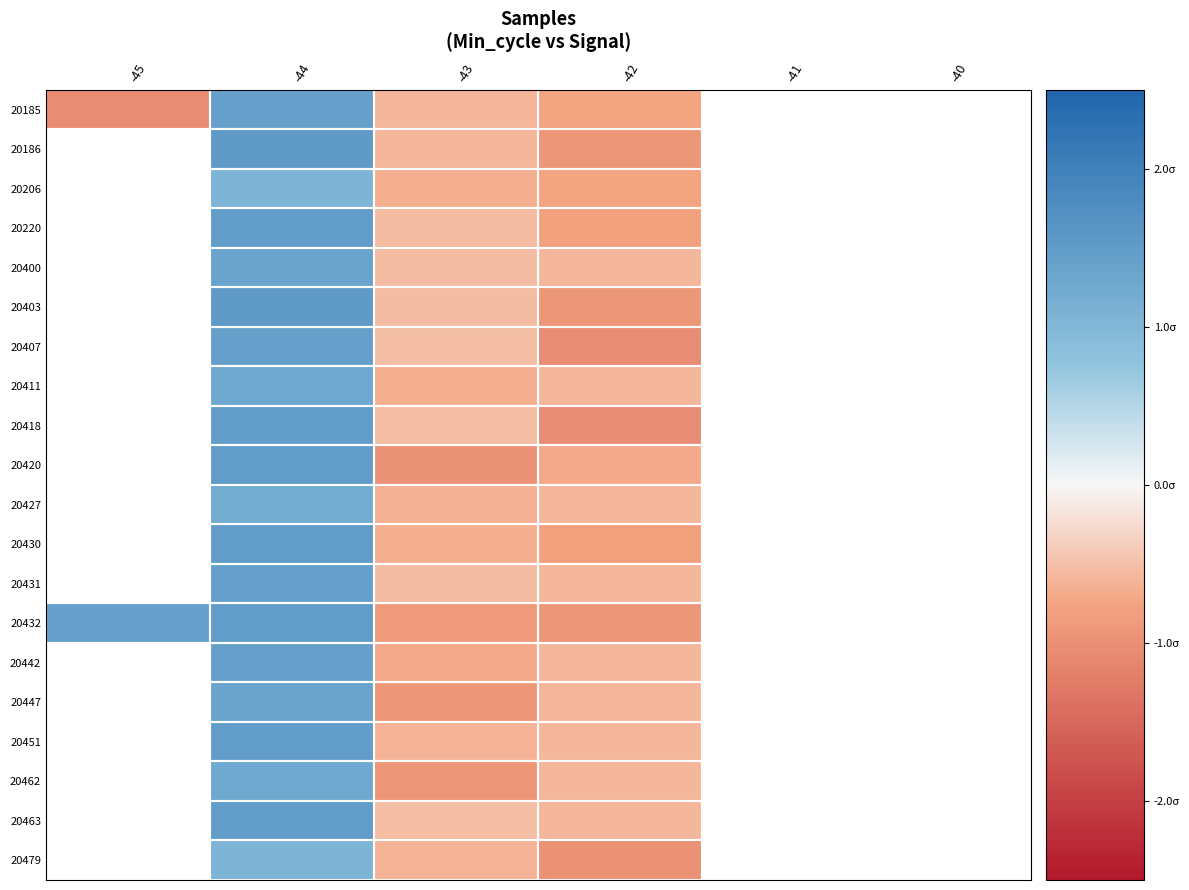

What is the greatest value displayed?

1.5